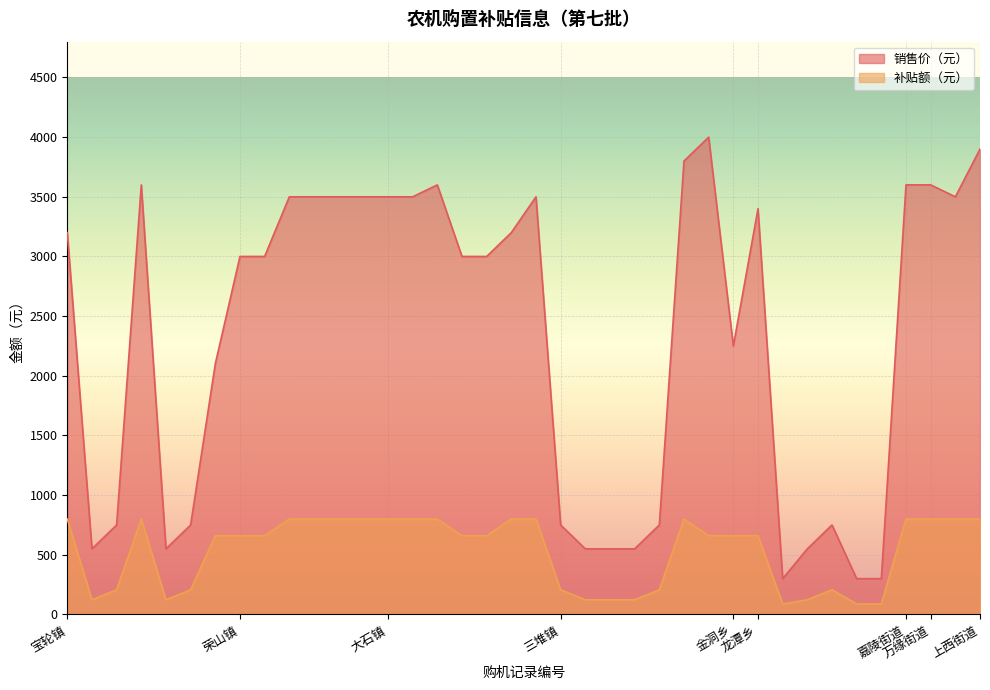

Which series has the largest total across all categories?

销售价（元）